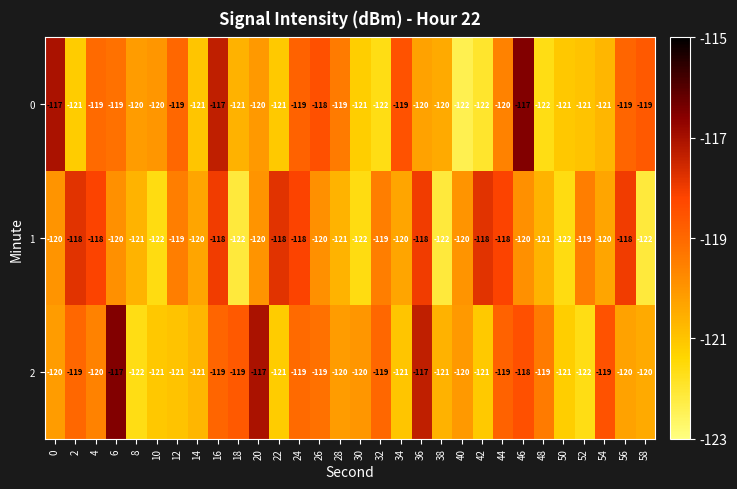

True or false: 2 has a value of -118 at 46.

True